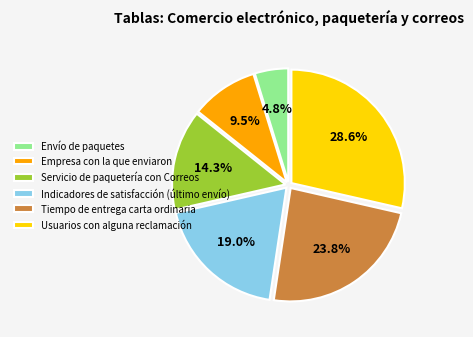

What percentage is the Tiempo de entrega carta ordinaria slice, to the nearest percent?

24%